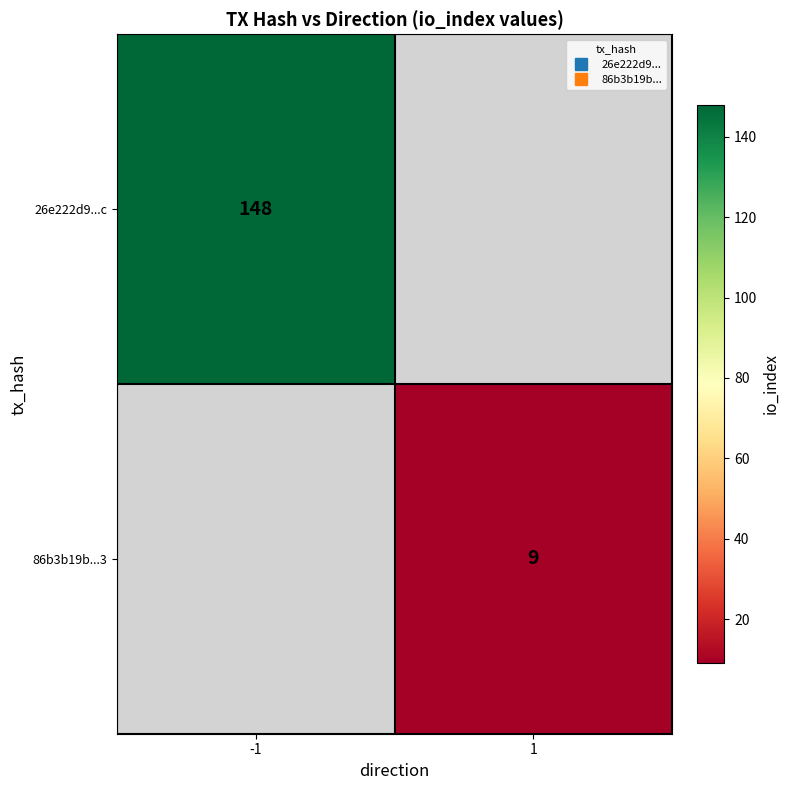

The 86b3b19b...3 series shows 9.0 at 1. True or false?

True